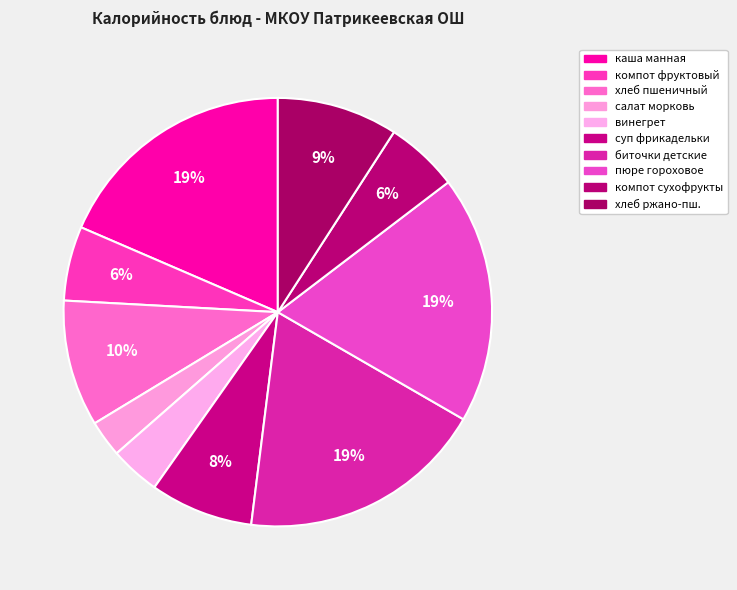

Rank the categories by value from highest to lowest.

гороховое пюре, Биточки Детские тушеные, каша манная молочная, хлеб пшеничный, хлеб ржано-пшеничный, Суп с мясными фрикадельками, компот из фрукт. ягодной смеси, компот из сухофруктов, винегрет овощной, салат из моркови с цитрусовыми